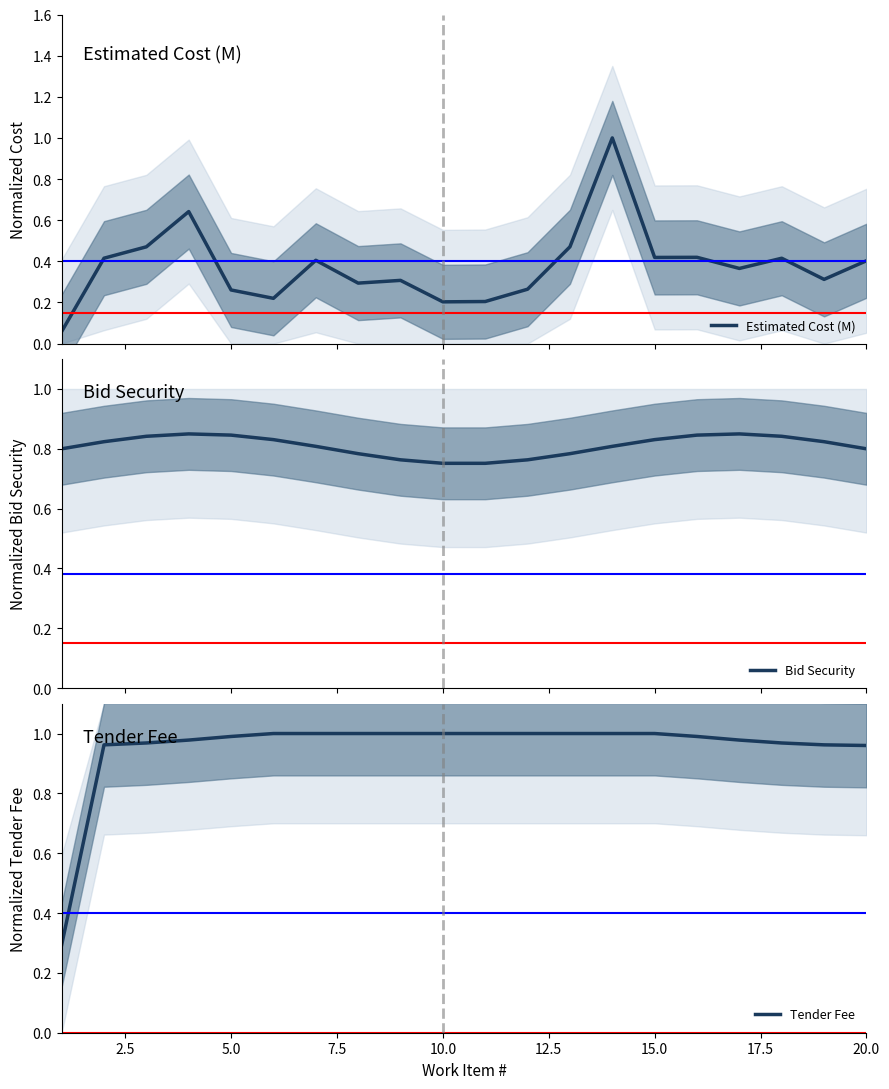

Reading left to right, what are all the values shown in this chart?

Estimated Cost (M): 0.1	0.4	0.5	0.6	0.3	0.2	0.4	0.3	0.3	0.2	0.2	0.3	0.5	1.0	0.4	0.4	0.4	0.4	0.3	0.4
Bid Security: 0.8	0.8	0.8	0.8	0.8	0.8	0.8	0.8	0.8	0.8	0.8	0.8	0.8	0.8	0.8	0.8	0.8	0.8	0.8	0.8
Tender Fee: 0.3	1.0	1.0	1.0	1.0	1.0	1.0	1.0	1.0	1.0	1.0	1.0	1.0	1.0	1.0	1.0	1.0	1.0	1.0	1.0